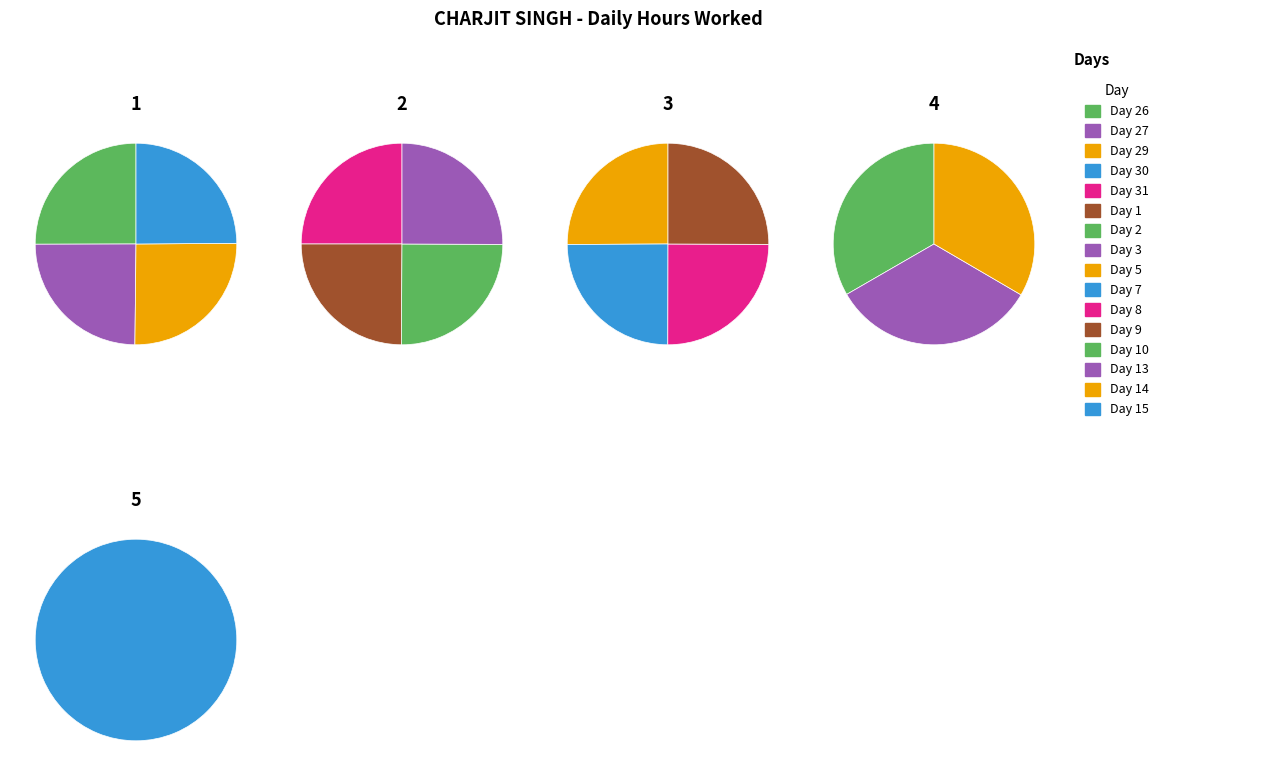

Rank the categories by value from lowest to highest.

Day 27, Day 1, Day 30, Day 31, Day 13, Day 2, Day 7, Day 3, Day 26, Day 10, Day 15, Day 8, Day 14, Day 9, Day 5, Day 29